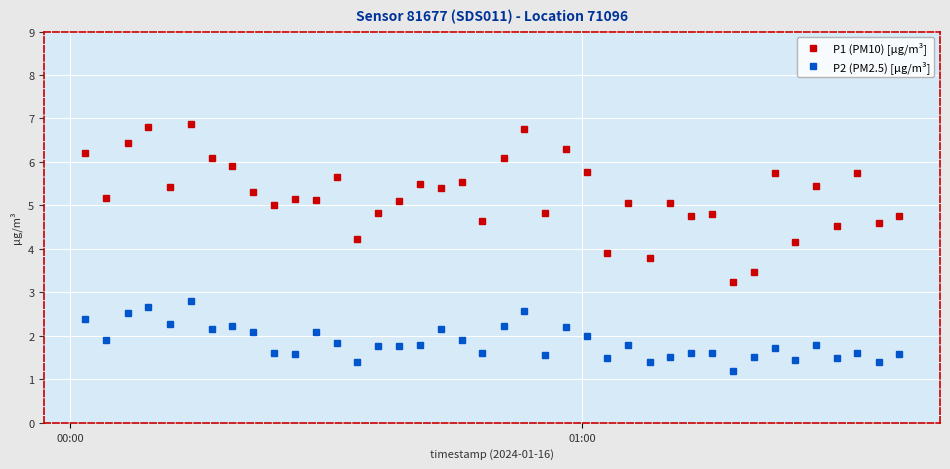

True or false: P2 (PM2.5) [µg/m³] and P1 (PM10) [µg/m³] intersect in this chart.

False